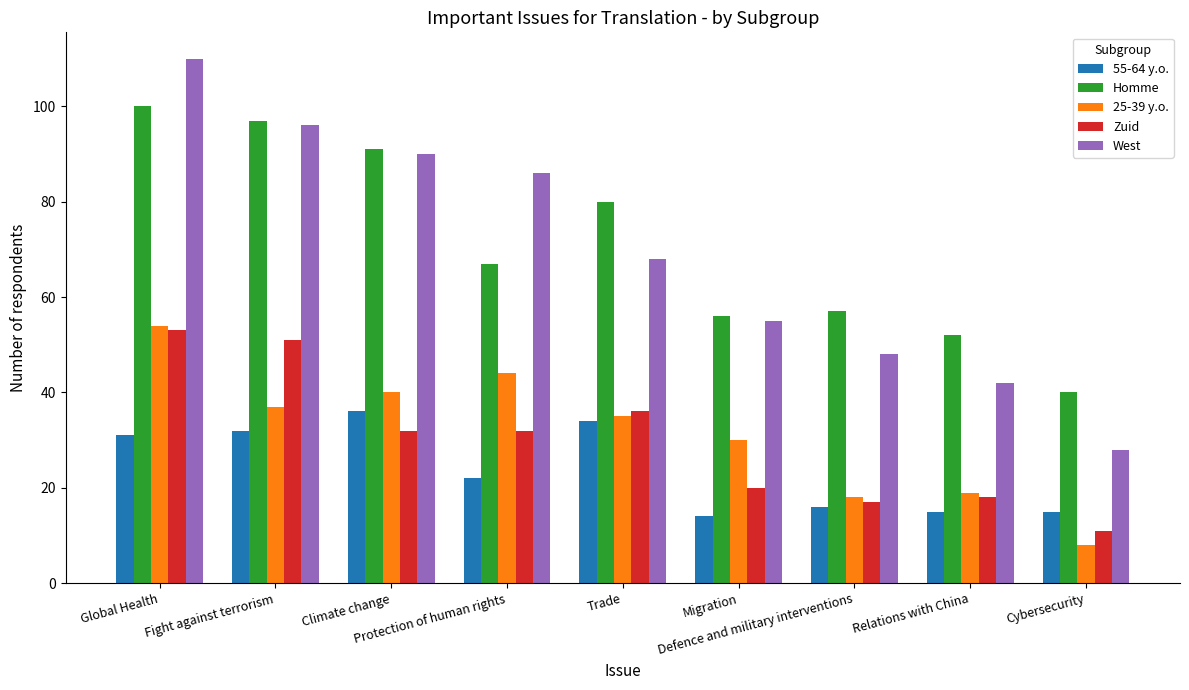

Which series changed the most between Trade and Defence and military interventions?

Homme